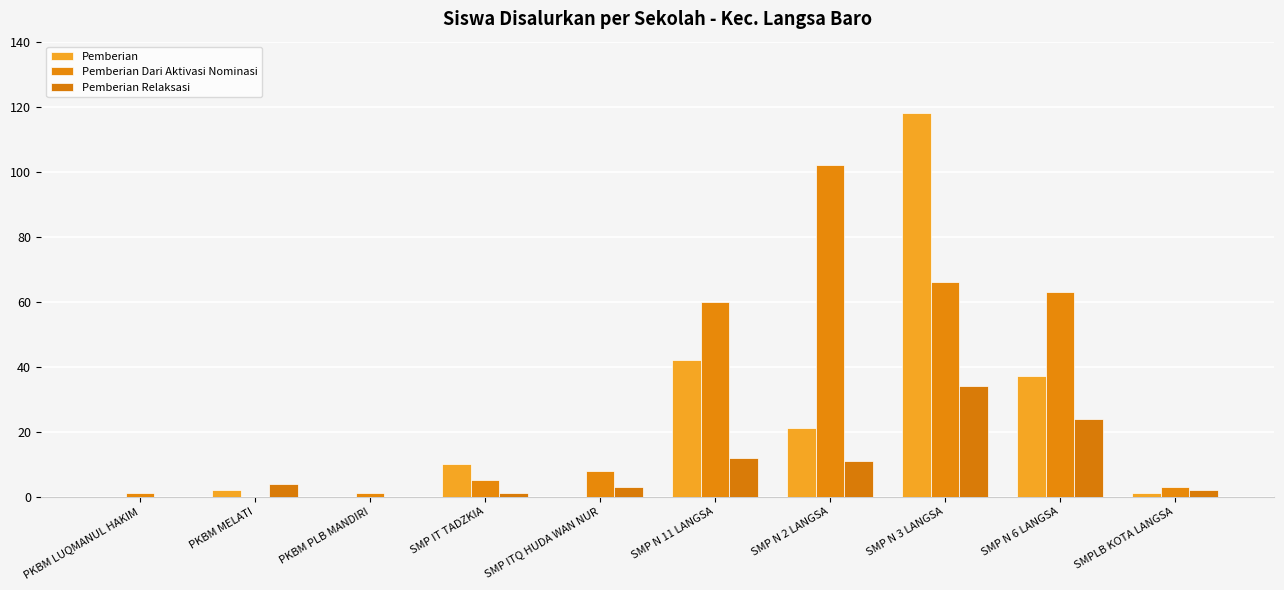

What is the value of the Pemberian bar at the 2nd from the left?

2